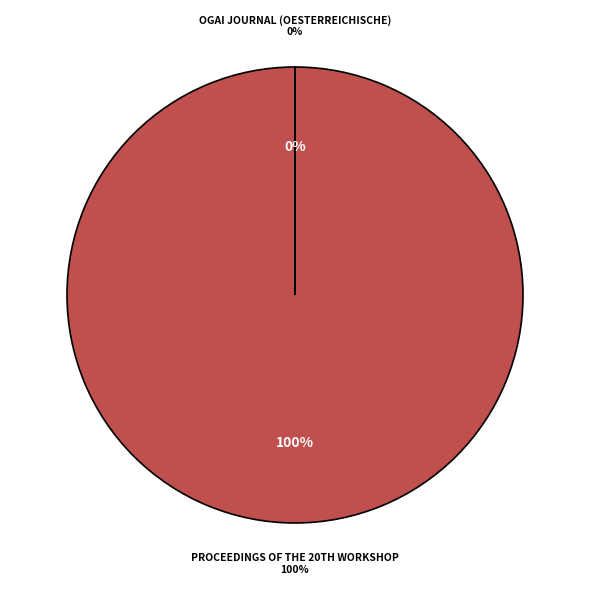

What is the largest slice in the pie chart?

Proceedings of the 20th Workshop